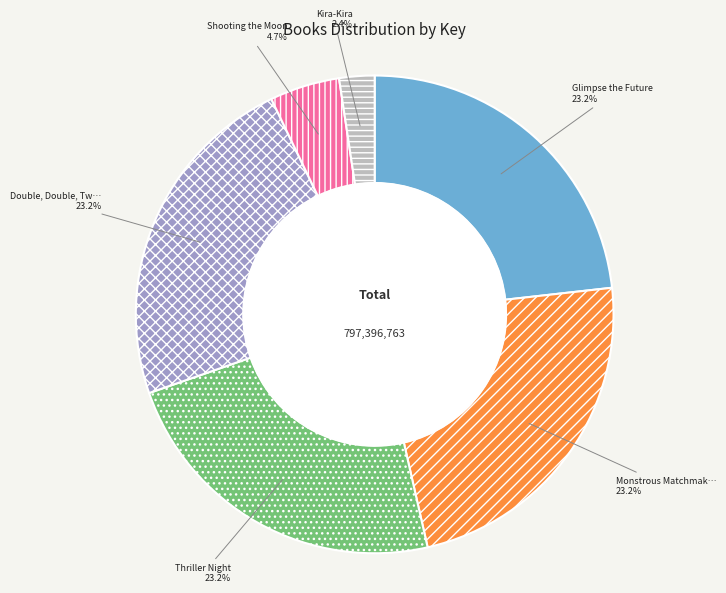

Does any single category account for the majority?

No